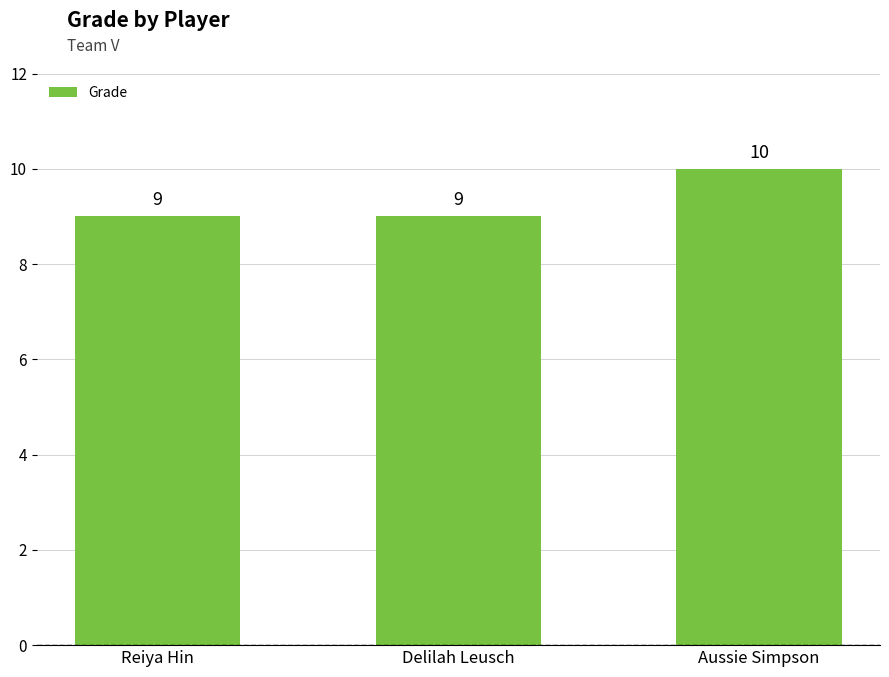

What is the value of the 3rd bar from the left?

10